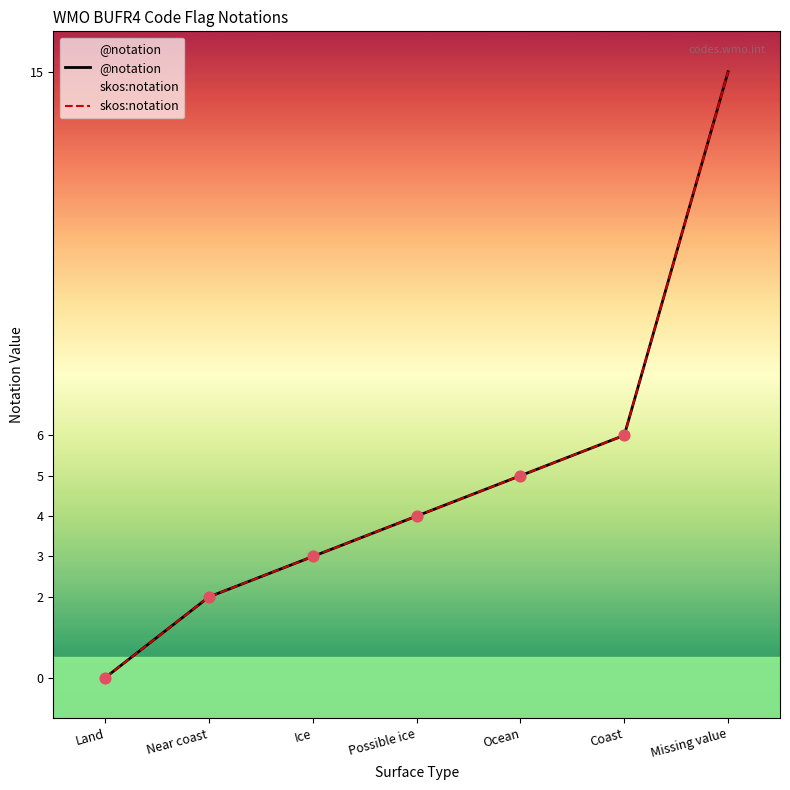

What is the total value across all series at Possible ice?

8